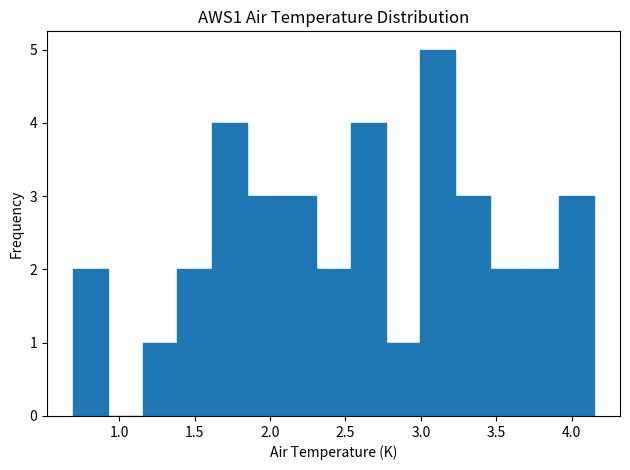

Reading left to right, transcribe this chart: for each bar, give the range it covers on the x-axis and its height. Neither the bar edges nor the heights are printed on the chart, so give them approximately, as read against the axes.

0.70 to 0.90: 2
0.90 to 1.15: 0
1.15 to 1.40: 1
1.40 to 1.60: 2
1.60 to 1.85: 4
1.85 to 2.10: 3
2.10 to 2.30: 3
2.30 to 2.55: 2
2.55 to 2.75: 4
2.75 to 3.00: 1
3.00 to 3.25: 5
3.25 to 3.45: 3
3.45 to 3.70: 2
3.70 to 3.90: 2
3.90 to 4.15: 3